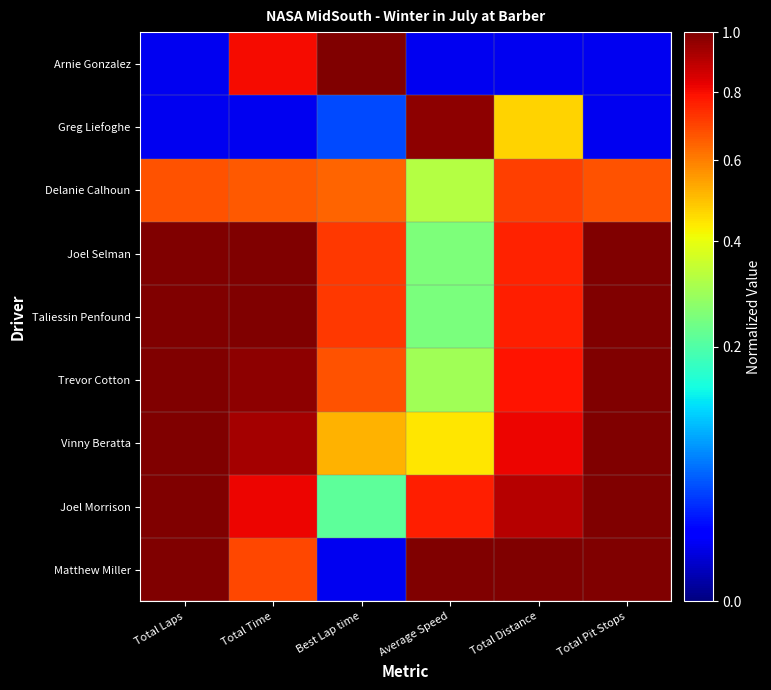

At which category is the sum across all series the highest?

Total Time